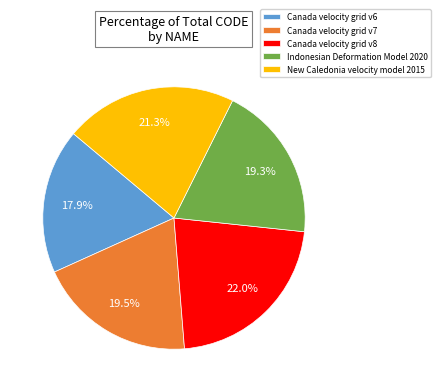

Is New Caledonia velocity model 2015 the majority of the pie?

No